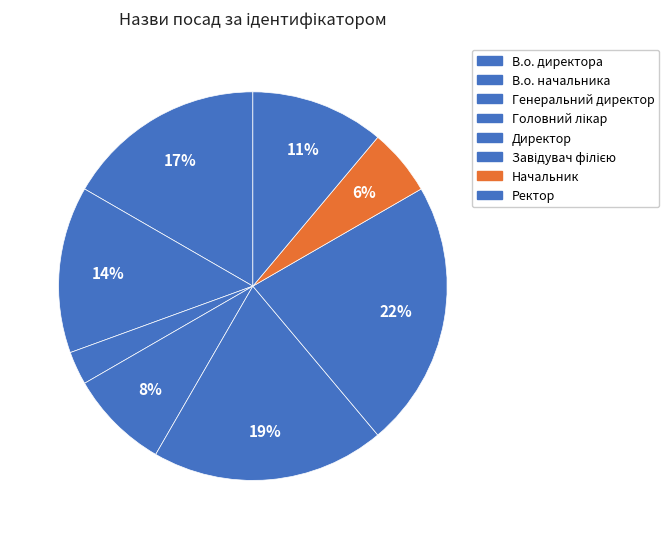

Which slice is the largest?

Завідувач філією